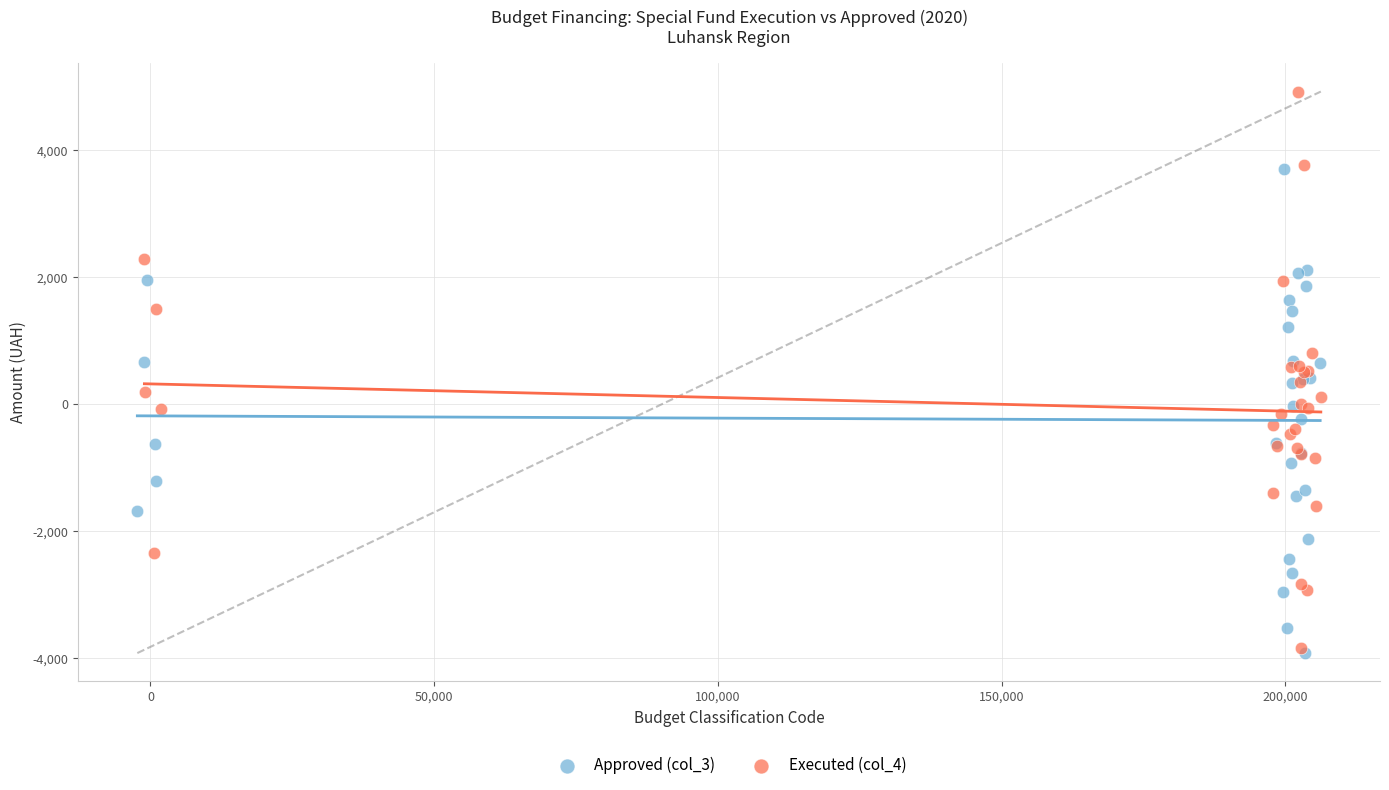

Which series has the largest Y range (max minus min)?

Executed (col_4)